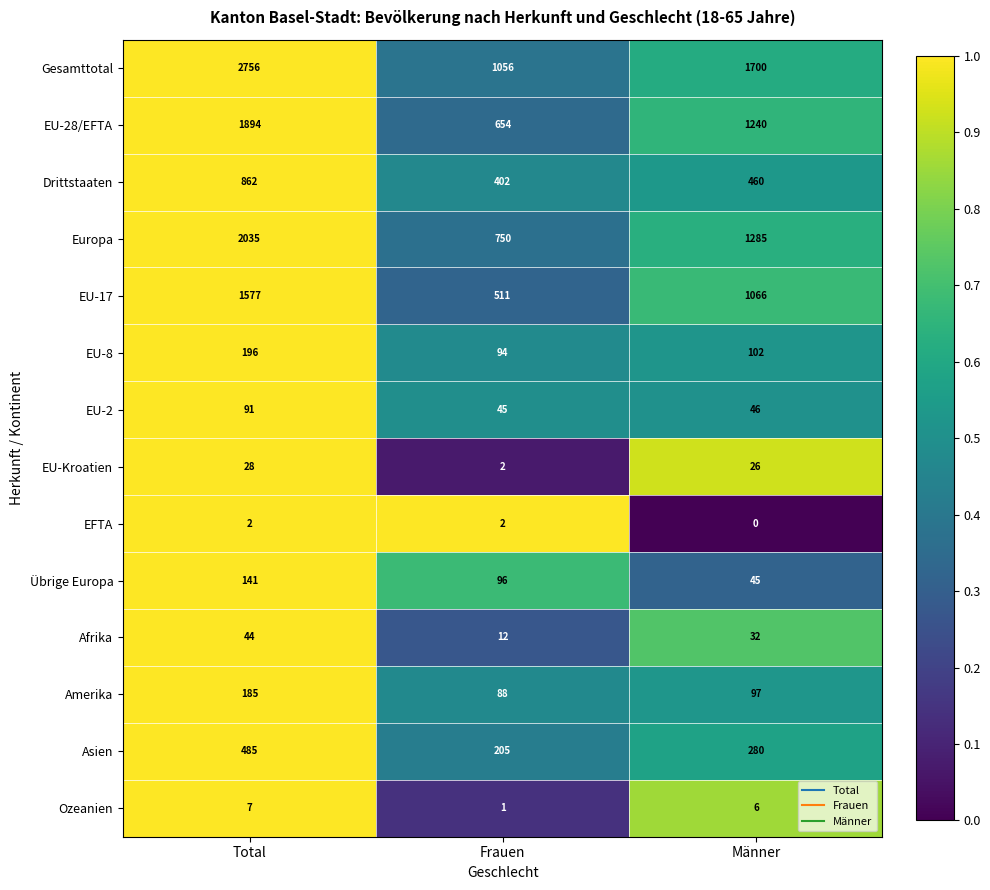

What is the difference between the EU-28/EFTA values at Männer and Frauen?

586